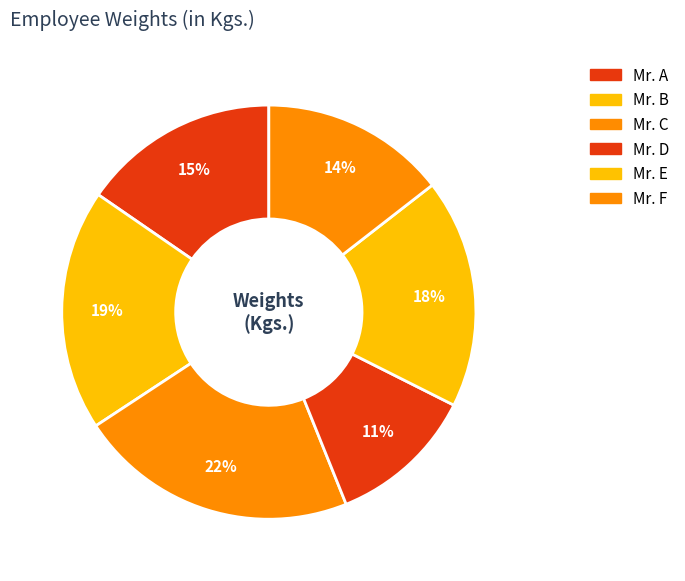

How many segments does this pie chart have?

6